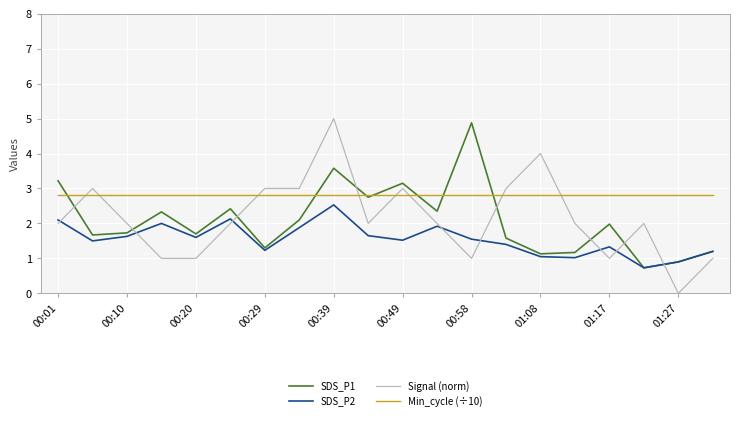

What is the minimum value for SDS_P2?

0.7